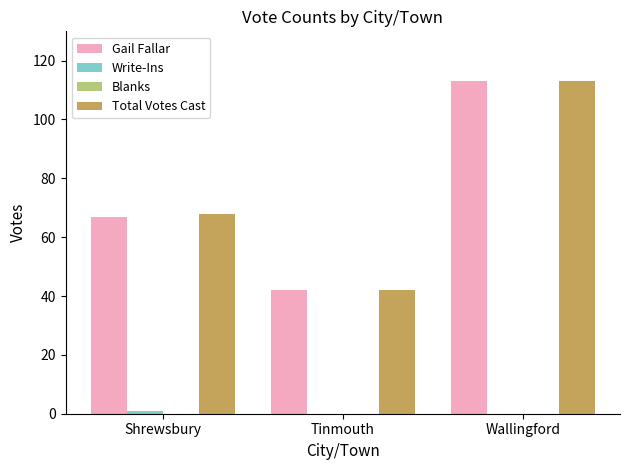

Is it true that Gail Fallar equals 60 at Tinmouth?

False